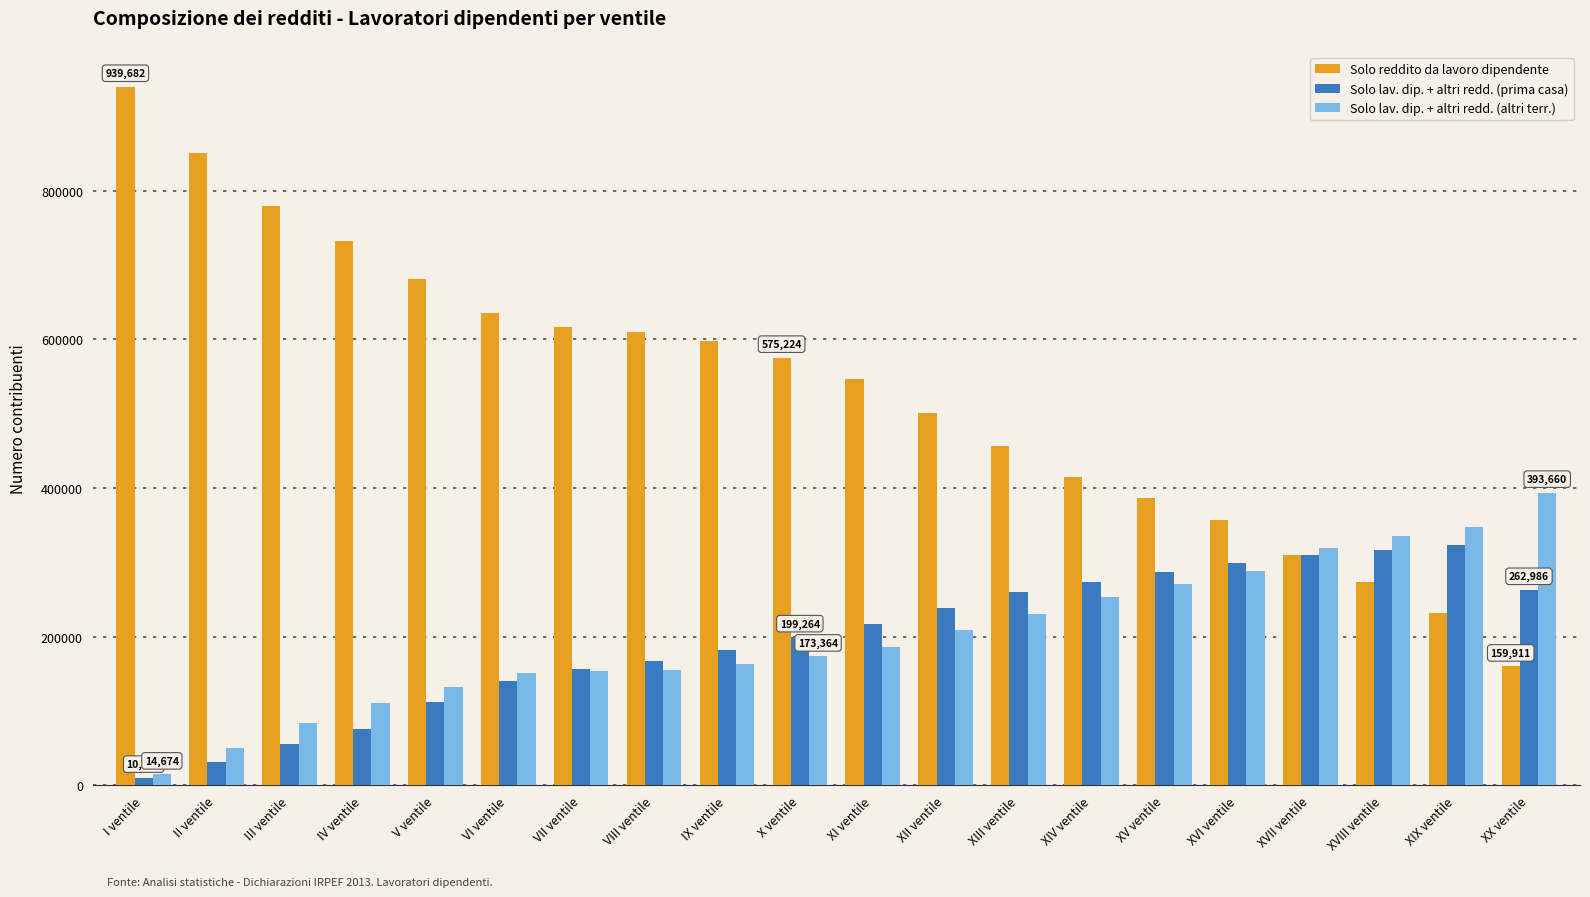

Rank the series at II ventile from highest to lowest value.

Solo reddito da lavoro dipendente, Solo lav. dip. + altri redd. (altri terr.), Solo lav. dip. + altri redd. (prima casa)